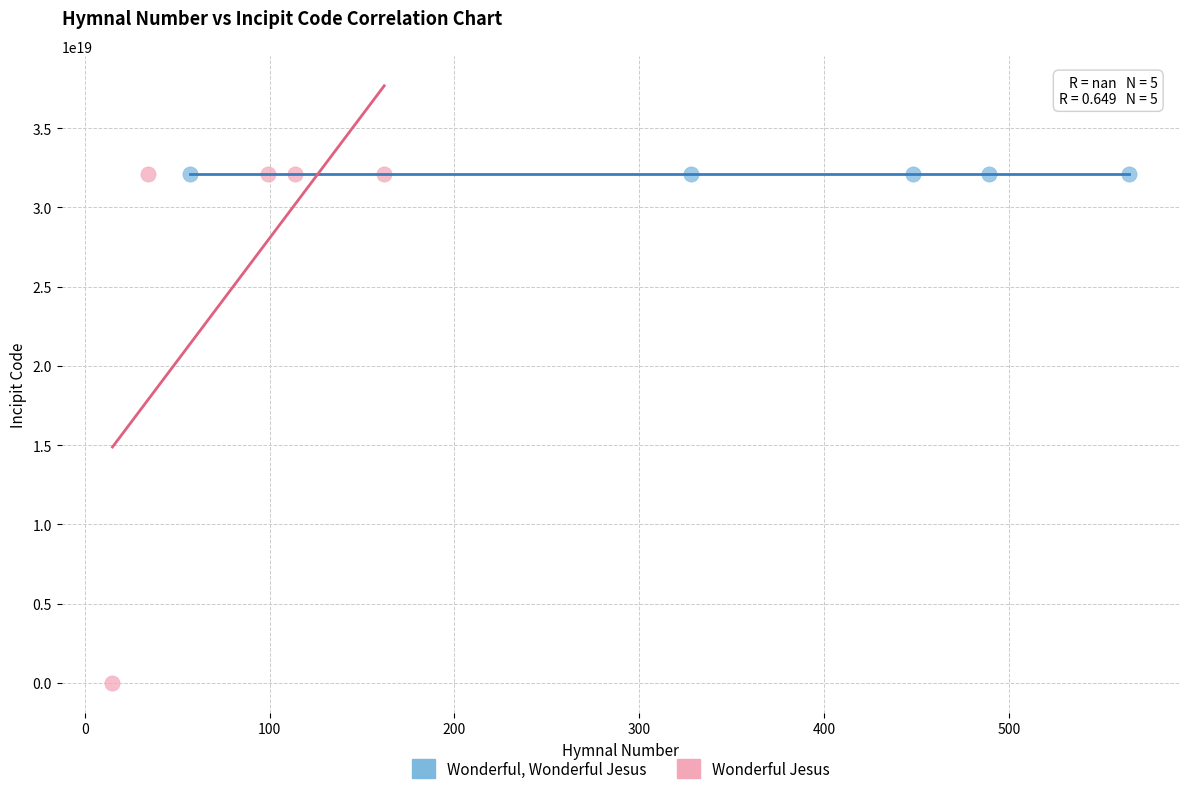

Which series reaches the minimum Y coordinate?

Wonderful Jesus